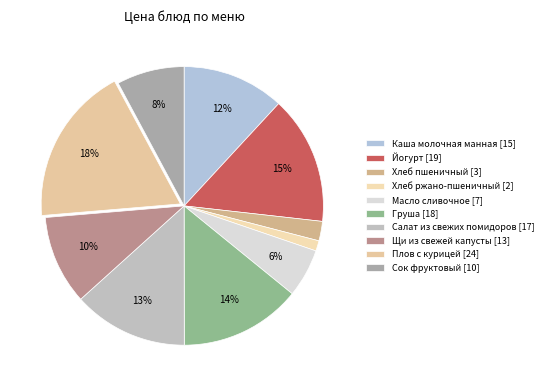

Is there a majority slice in this chart?

No